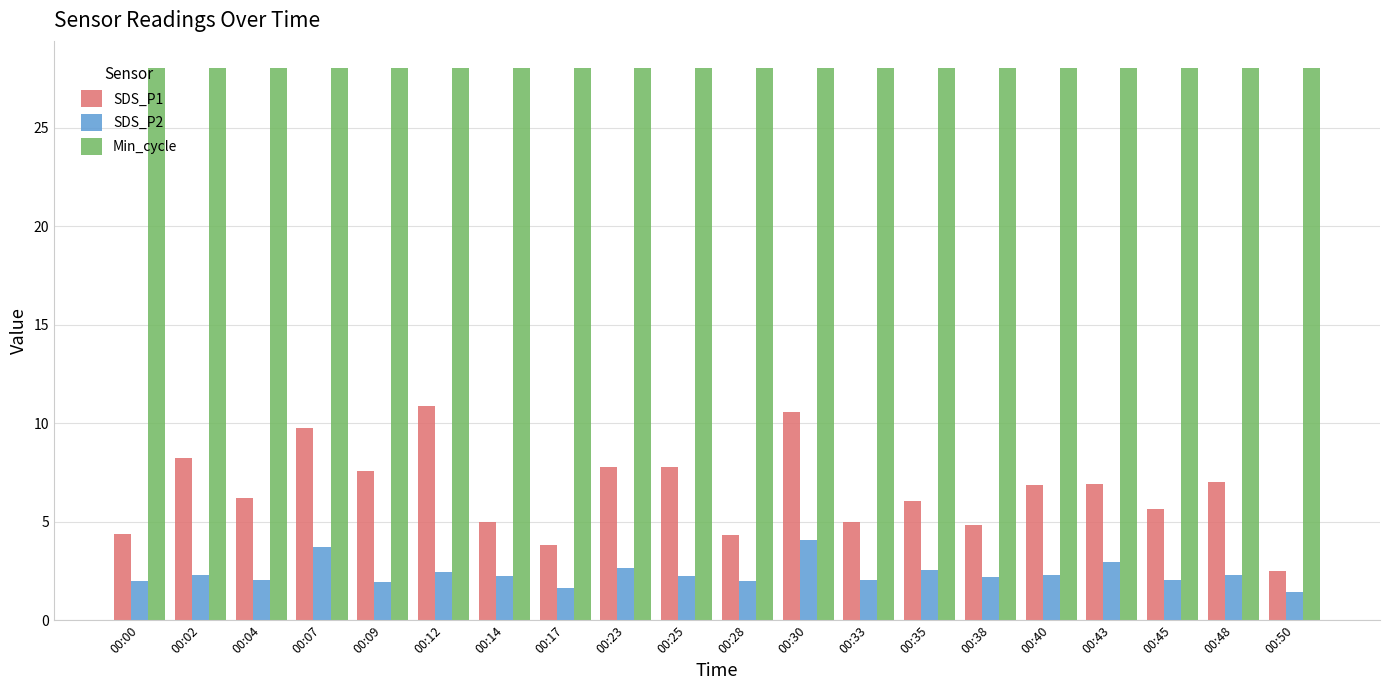

What is the minimum value for Min_cycle?

28.0